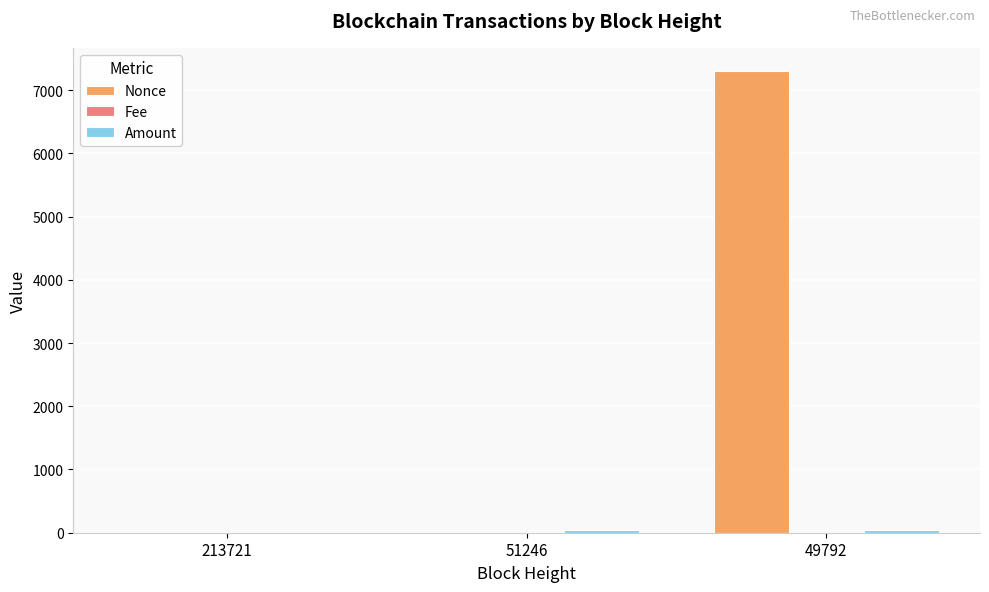

Count the number of categories in the chart.

3